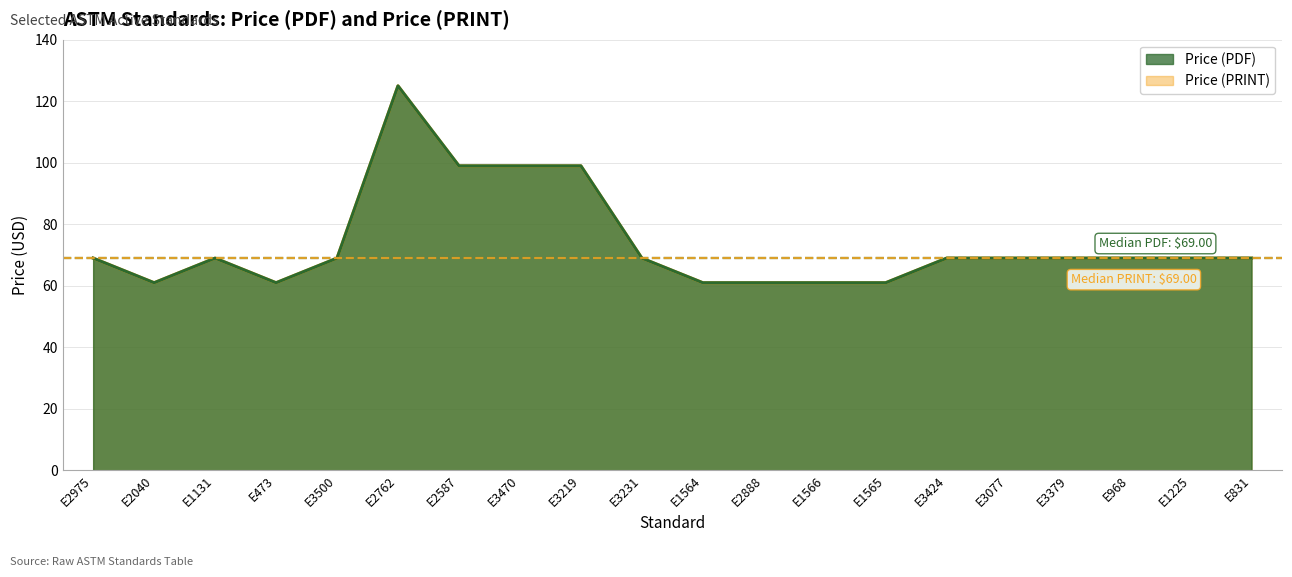

Is it true that Price (PRINT) equals 23 at E2040?

False